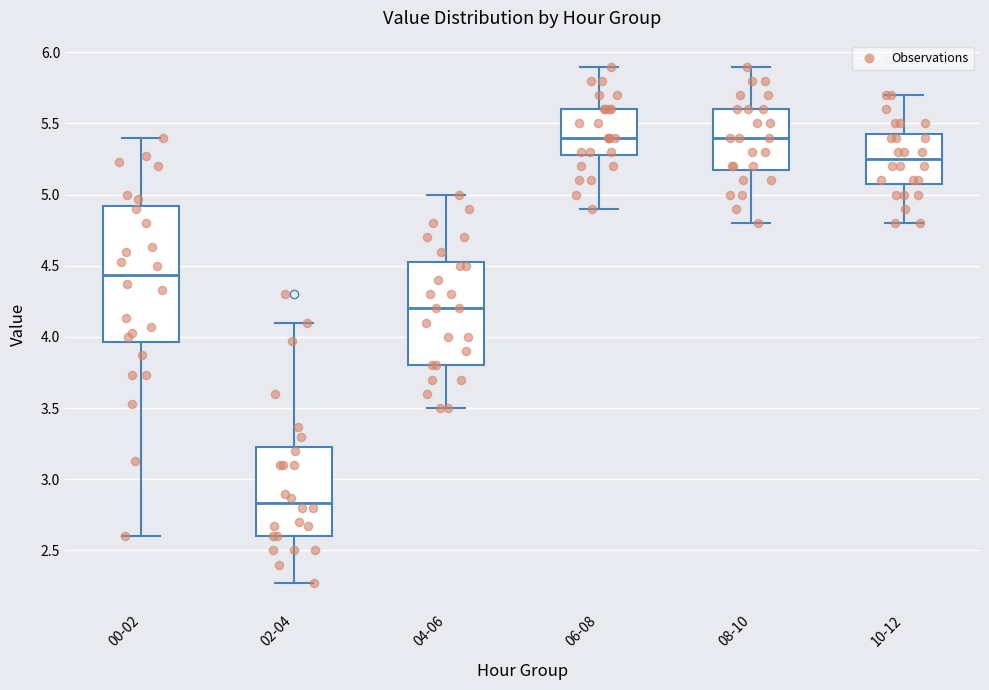

Reading left to right, transcribe this box plot: for each box, give where its median line is, the range the box spans, and where its two whiskers end, as read against the y-axis. The values are not printed on the chart, so give them approximately, as read against the axis.

00-02: median 4.45, box 3.95 to 4.90, whiskers 2.60 to 5.40
02-04: median 2.85, box 2.60 to 3.25, whiskers 2.25 to 4.10
04-06: median 4.20, box 3.80 to 4.55, whiskers 3.50 to 5.00
06-08: median 5.40, box 5.30 to 5.60, whiskers 4.90 to 5.90
08-10: median 5.40, box 5.20 to 5.60, whiskers 4.80 to 5.90
10-12: median 5.25, box 5.10 to 5.45, whiskers 4.80 to 5.70